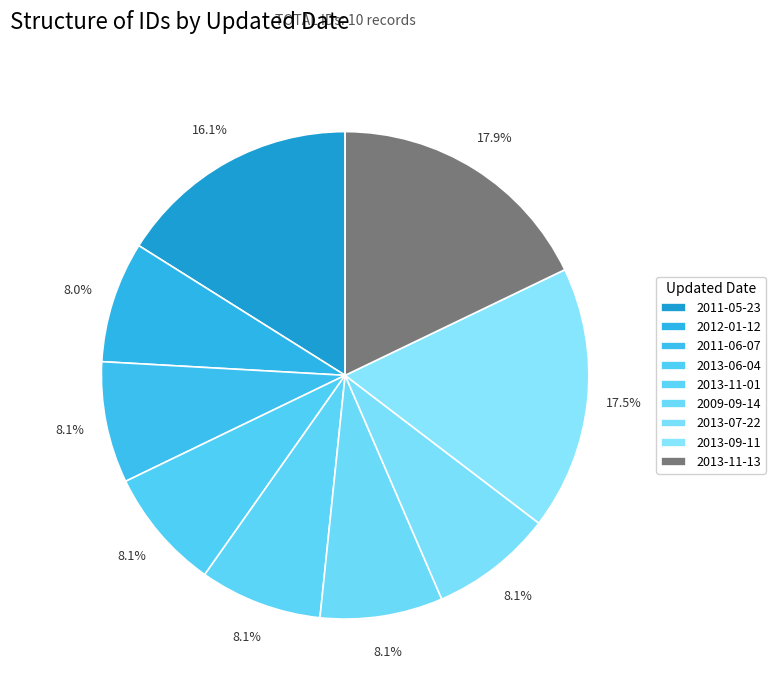

How many segments does this pie chart have?

9